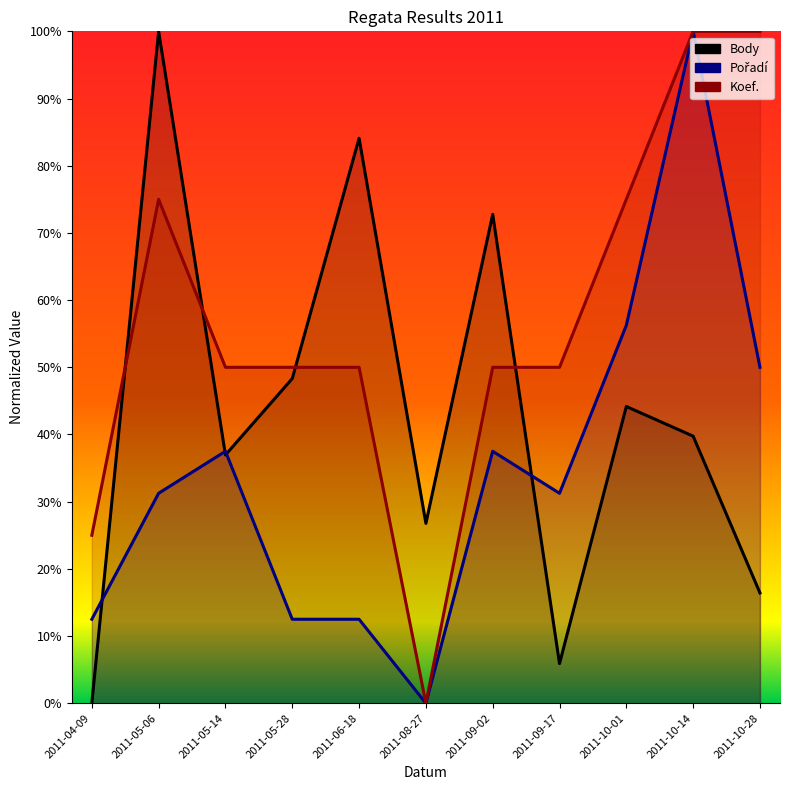

What is the value of the Koef. point at the 7th from the left?

0.5